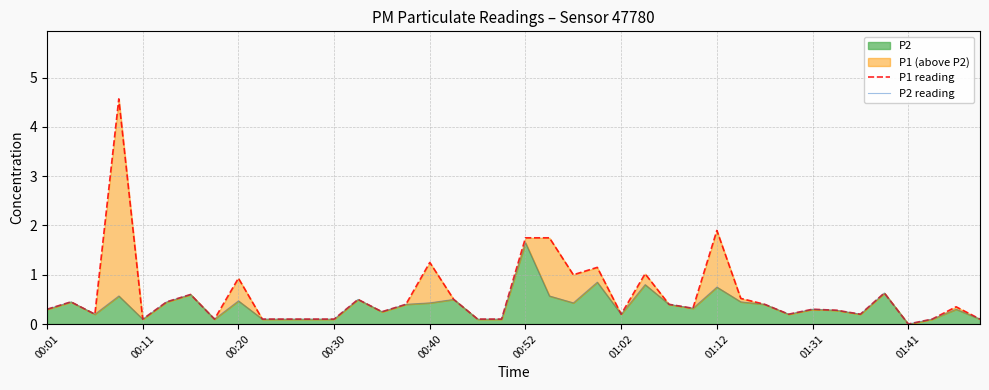

Count the number of data series in this chart.

2